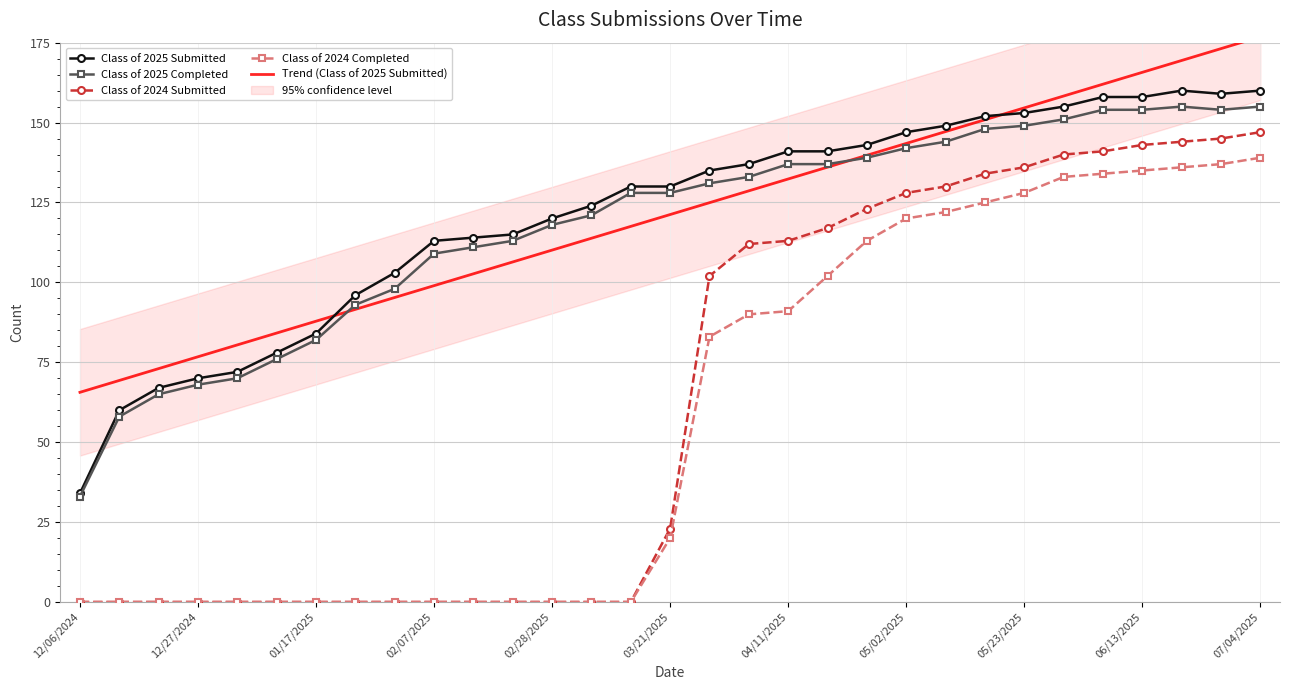

True or false: Class of 2025 Submitted and Class of 2025 Completed cross at least once.

False